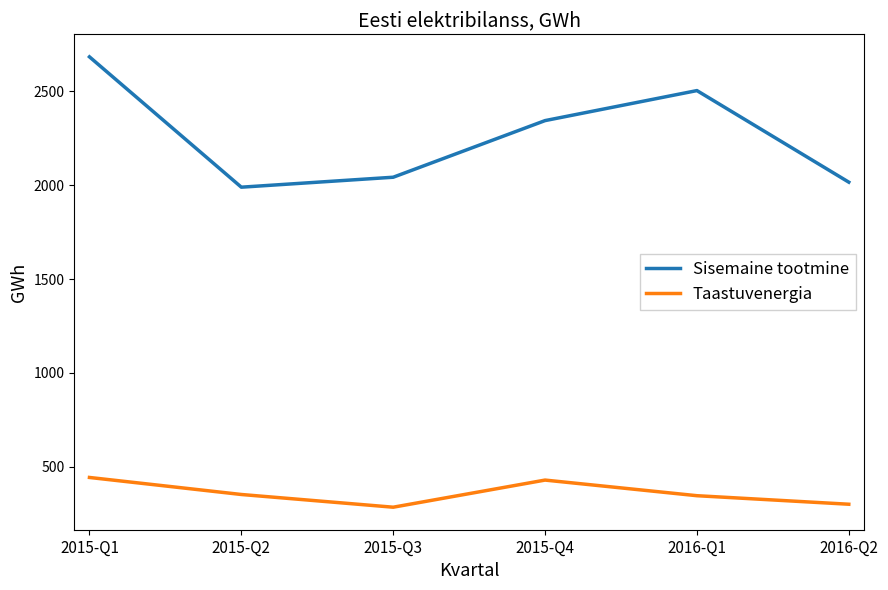

Rank the series at 2015-Q4 from lowest to highest value.

Taastuvenergia, Sisemaine tootmine